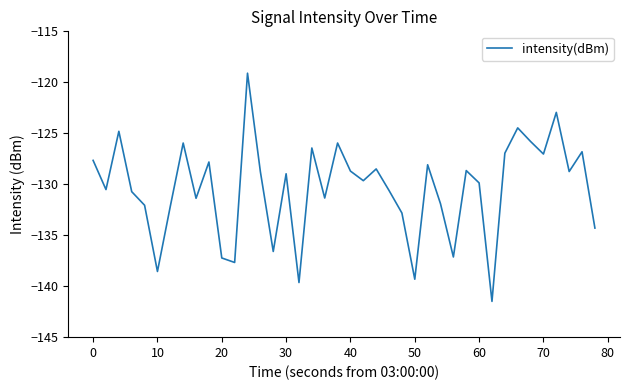

What is the difference between the maximum and minimum values?

22.4